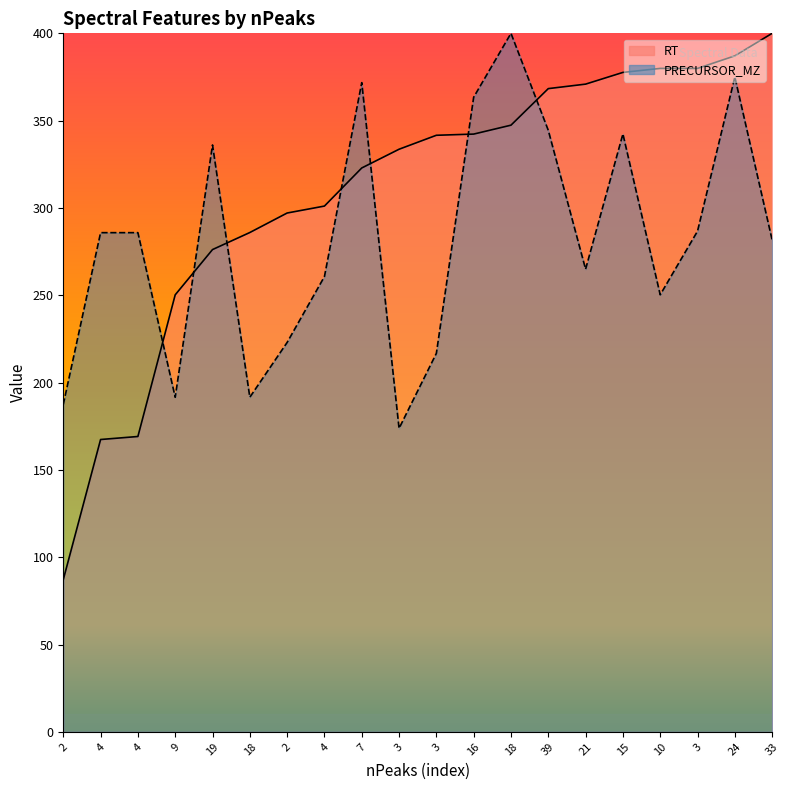

How many data points in PRECURSOR_MZ are above 285?

10